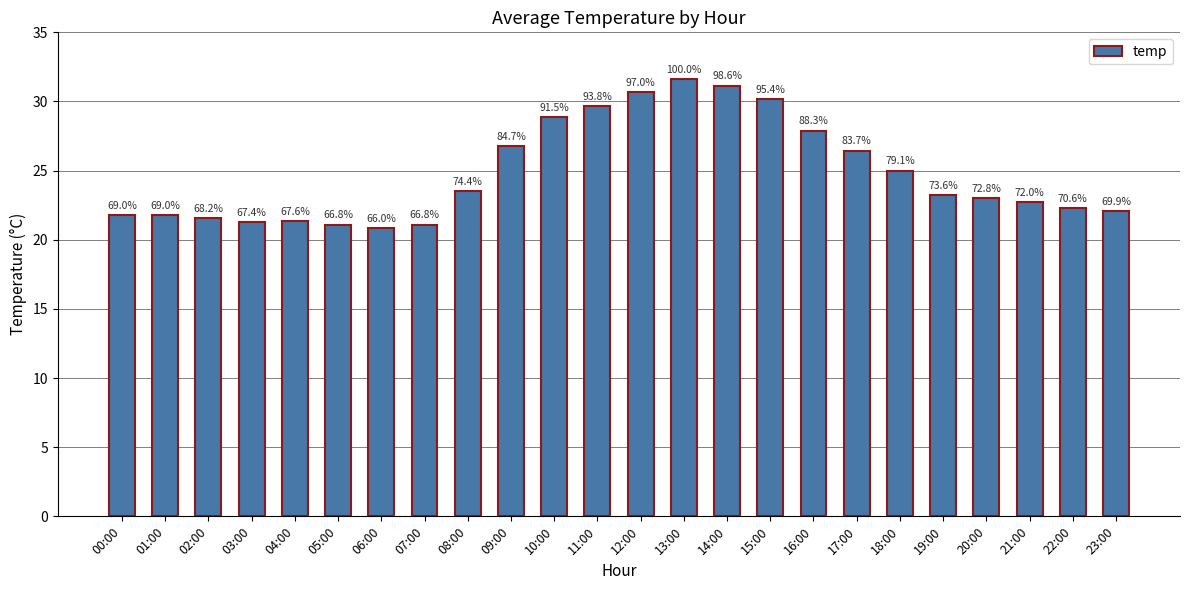

List the labels in order of value, largest first.

13:00, 14:00, 12:00, 15:00, 11:00, 10:00, 16:00, 09:00, 17:00, 18:00, 08:00, 19:00, 20:00, 21:00, 22:00, 23:00, 00:00, 01:00, 02:00, 04:00, 03:00, 05:00, 07:00, 06:00